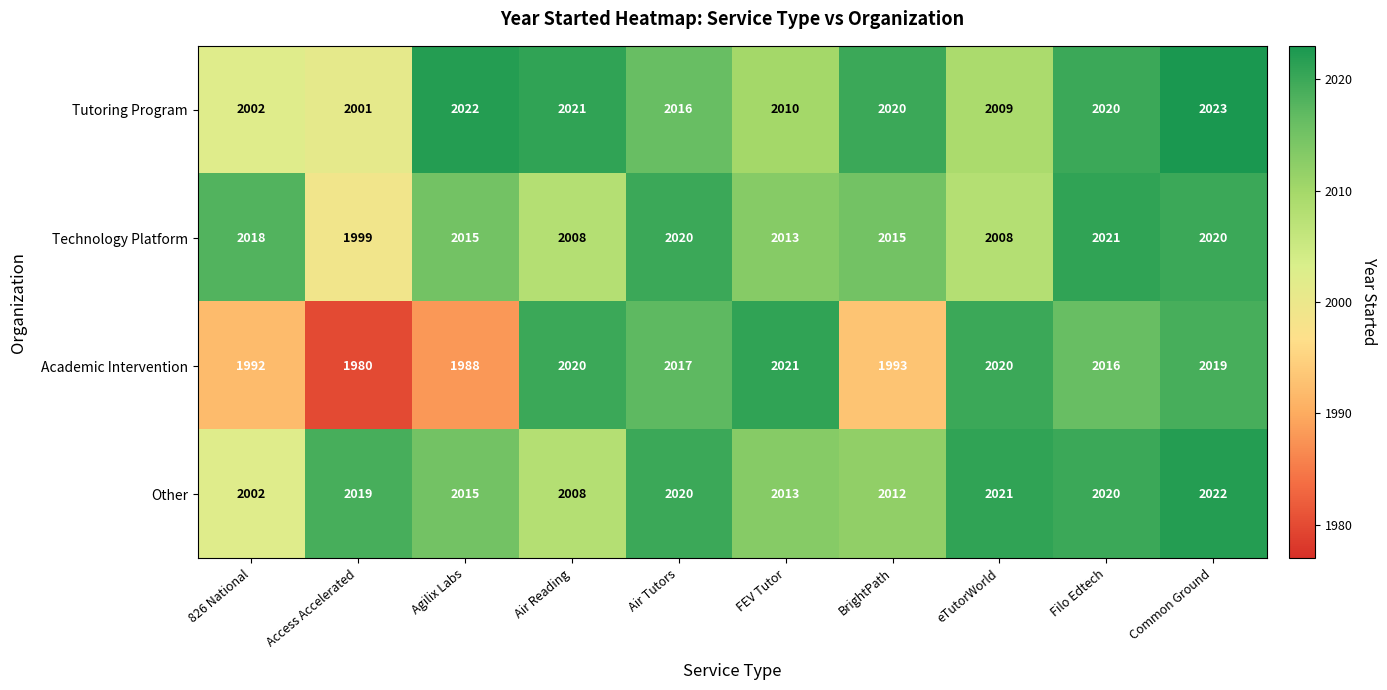

What is the approximate value of Technology Platform at Access Accelerated?

1999